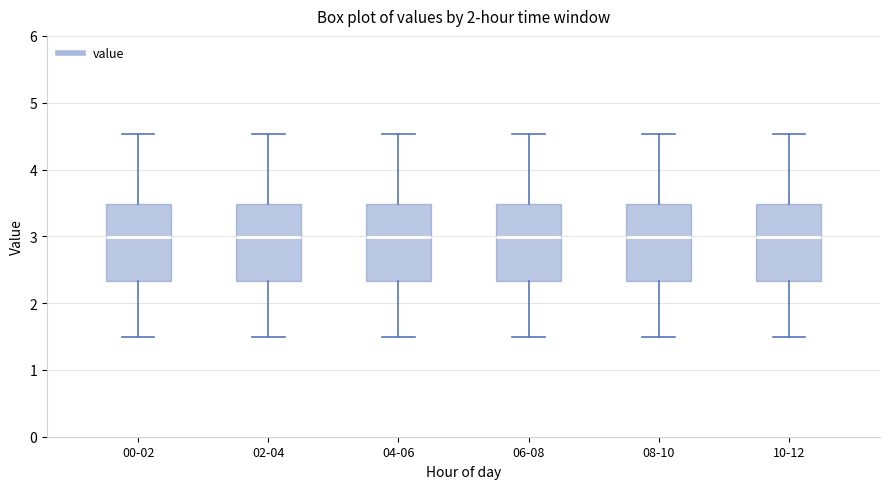

Reading left to right, read every box against the y-axis: the position of its median line, the range the box covers, and the ends of its whiskers. The values are not printed on the chart, so give them approximately, as read against the axis.

00-02: median 3.0, box 2.3 to 3.5, whiskers 1.5 to 4.5
02-04: median 3.0, box 2.3 to 3.5, whiskers 1.5 to 4.5
04-06: median 3.0, box 2.3 to 3.5, whiskers 1.5 to 4.5
06-08: median 3.0, box 2.3 to 3.5, whiskers 1.5 to 4.5
08-10: median 3.0, box 2.3 to 3.5, whiskers 1.5 to 4.5
10-12: median 3.0, box 2.3 to 3.5, whiskers 1.5 to 4.5